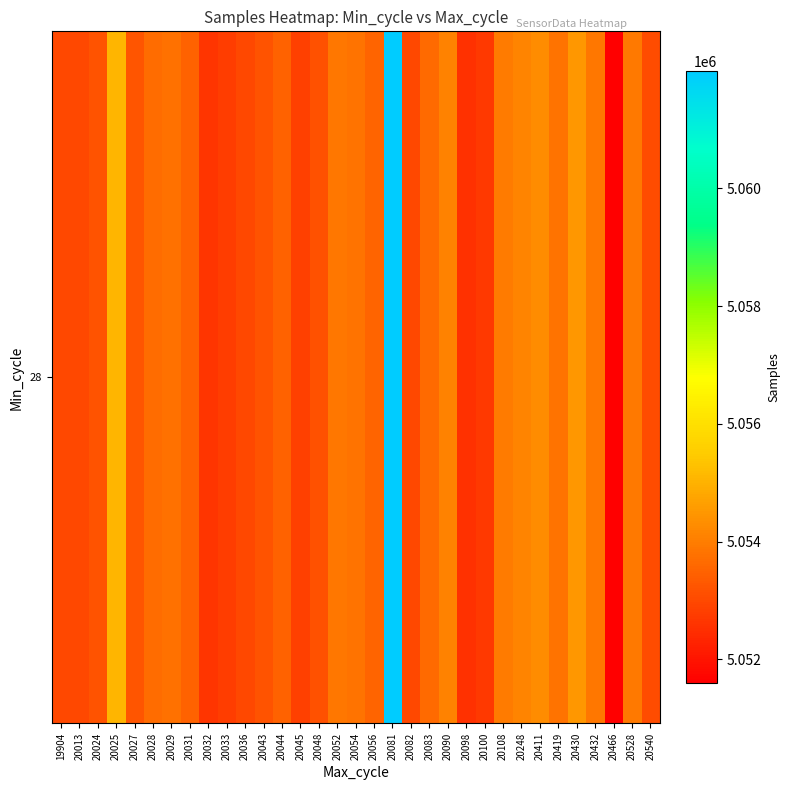

Approximately how many times larger is the value at 20033 compared to 19904?

1.0